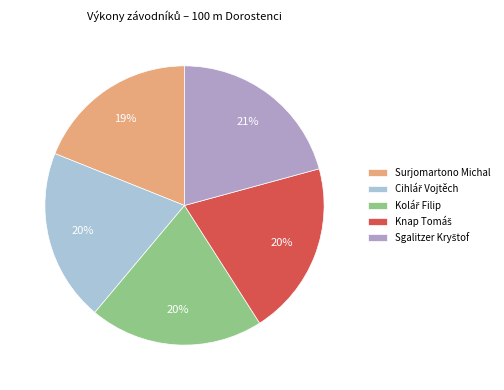

Which category has the smallest portion of the pie?

Surjomartono Michal